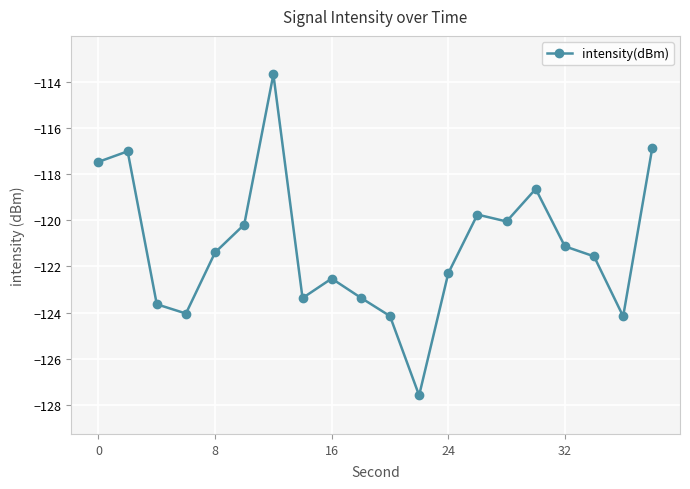

True or false: there are more than 1 points higher than both neighbors.

True